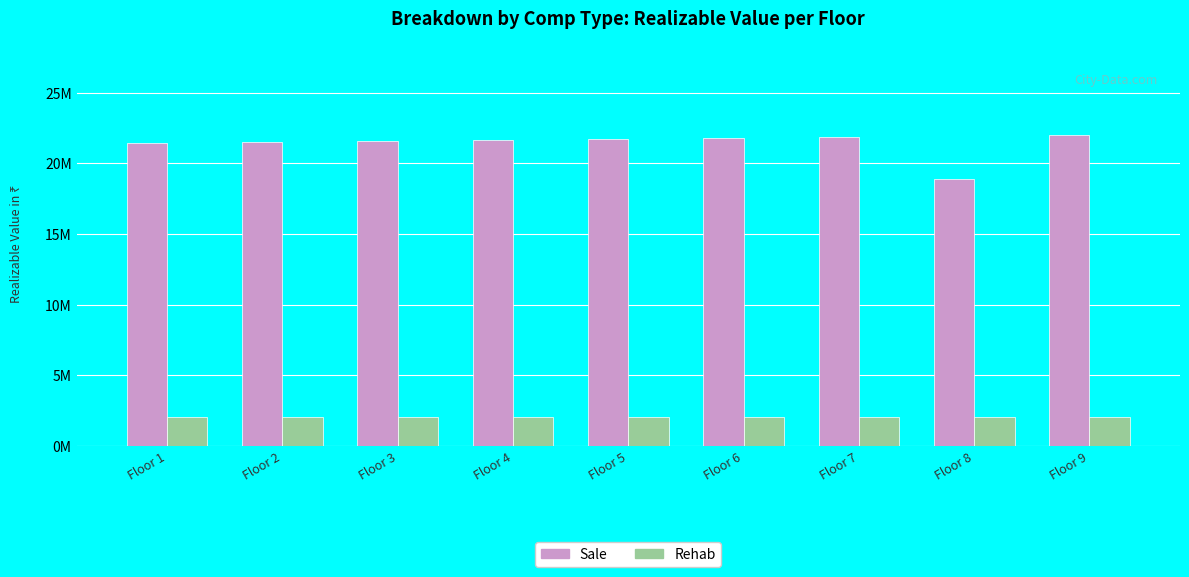

What are all the series names shown in the legend?

Sale, Rehab